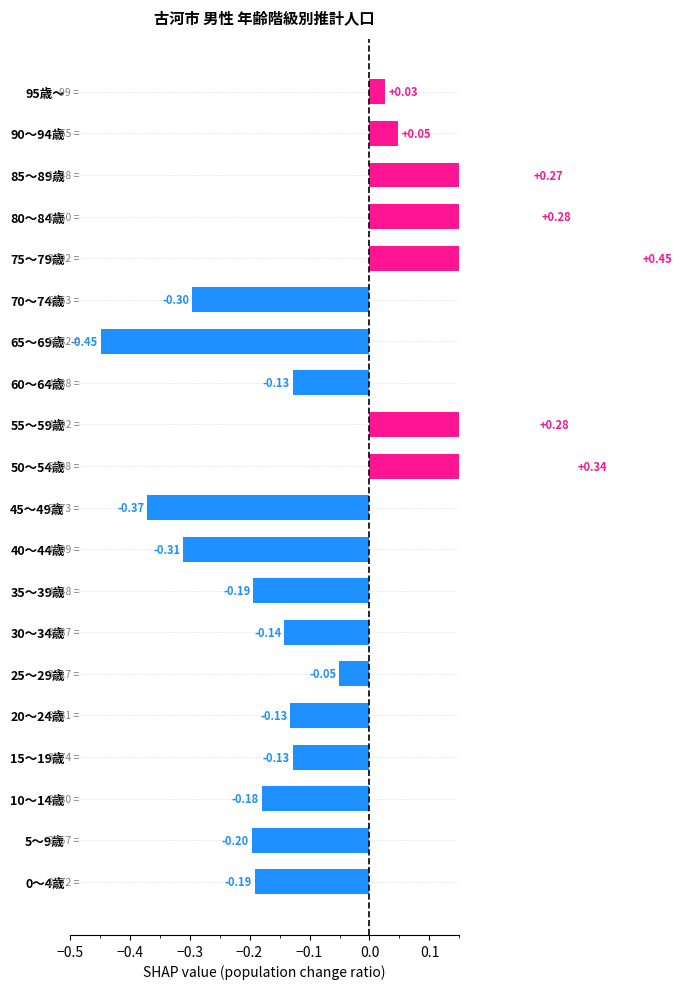

Reading left to right, extract all data points from this chart.

-0.2	-0.2	-0.2	-0.1	-0.1	-0.1	-0.1	-0.2	-0.3	-0.4	0.3	0.3	-0.1	-0.4	-0.3	0.5	0.3	0.3	0.0	0.0